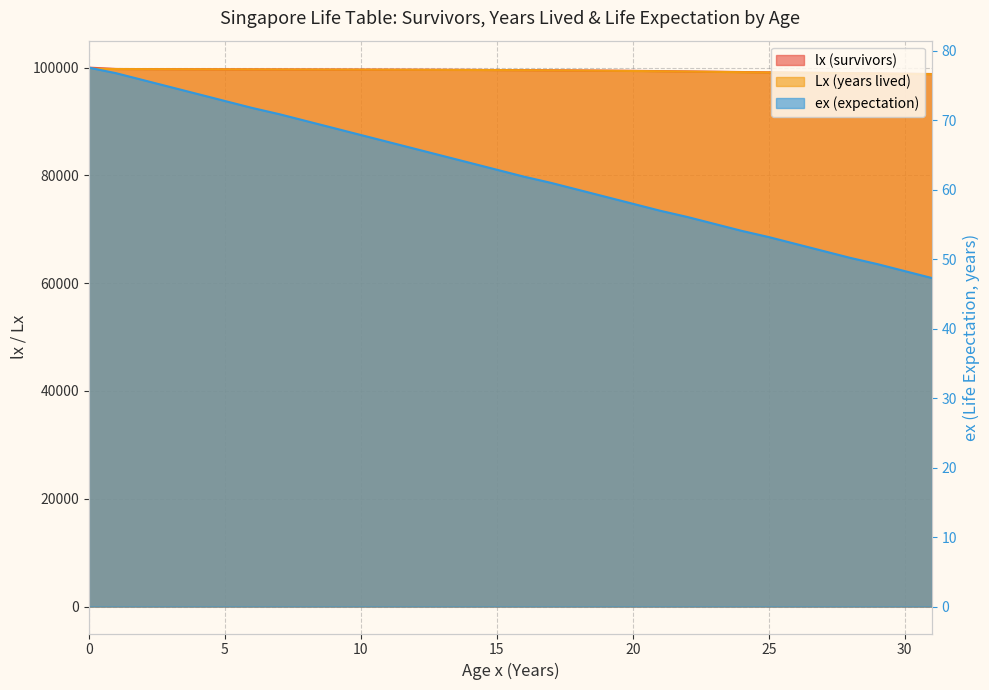

Does the chart display data point markers on the line(s)?

No